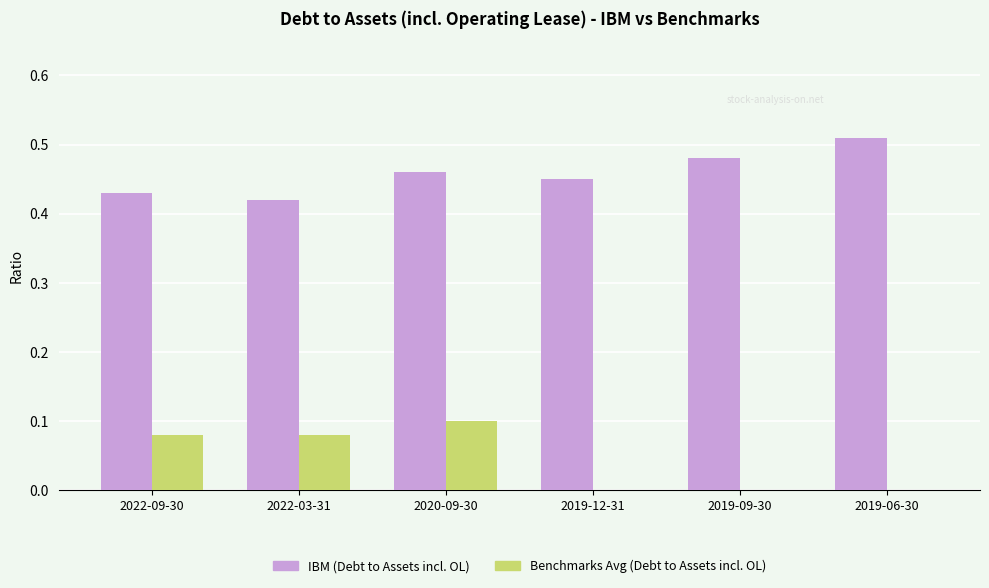

Is it true that IBM (Debt to Assets incl. OL) equals 0.7 at 2020-09-30?

False